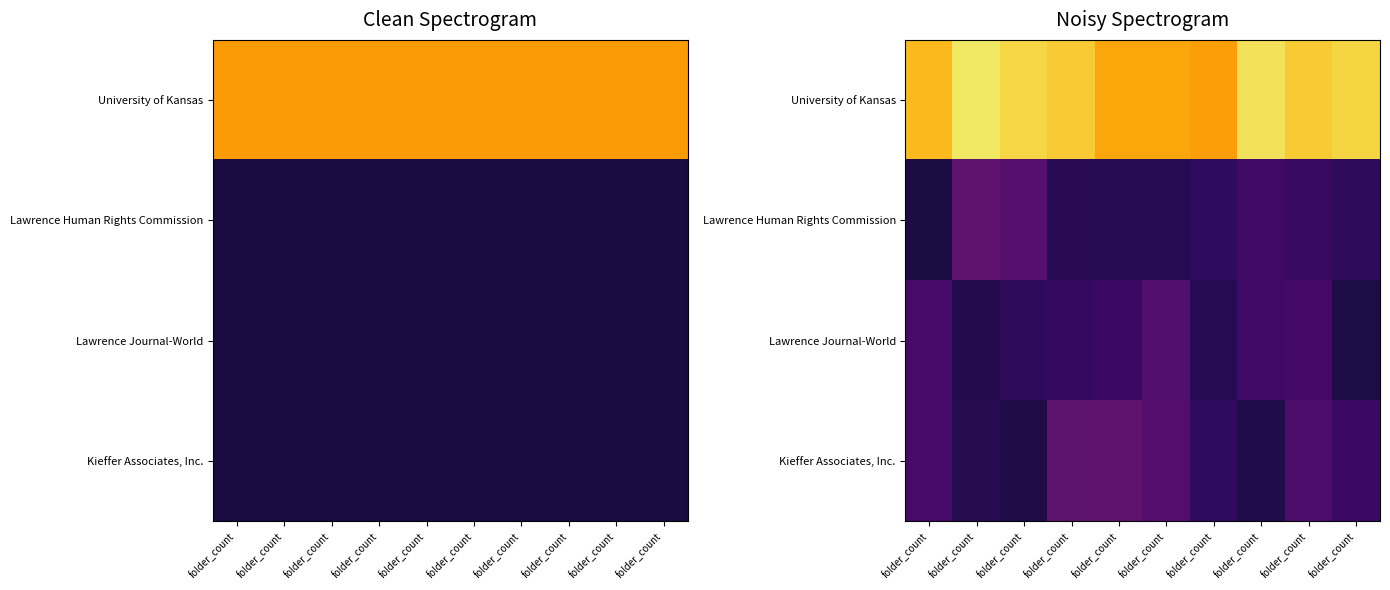

At which label does Lawrence Journal-World reach its peak?

folder_count